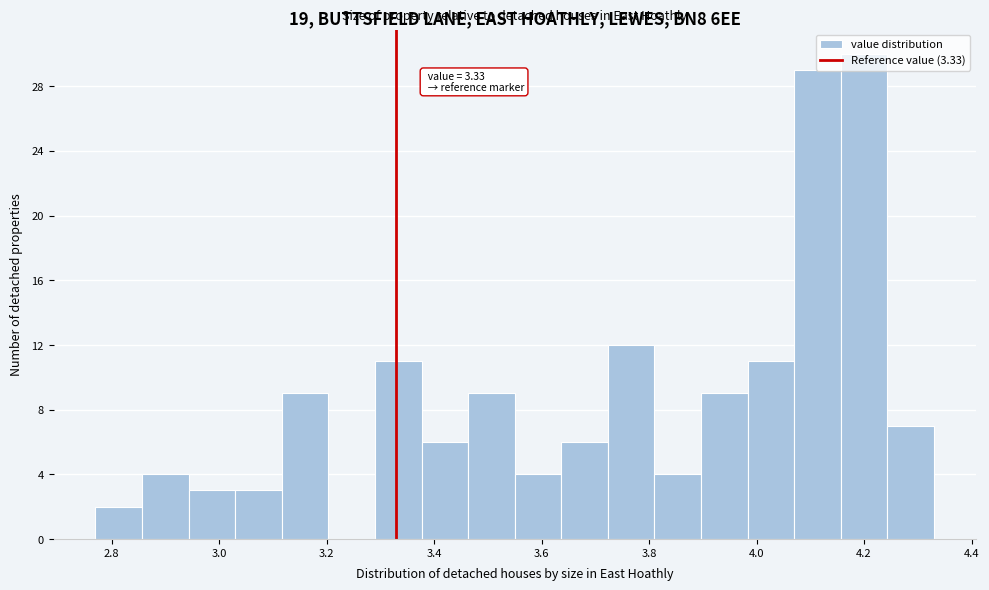

Which range on the x-axis has the tallest bar?

4.16 to 4.24